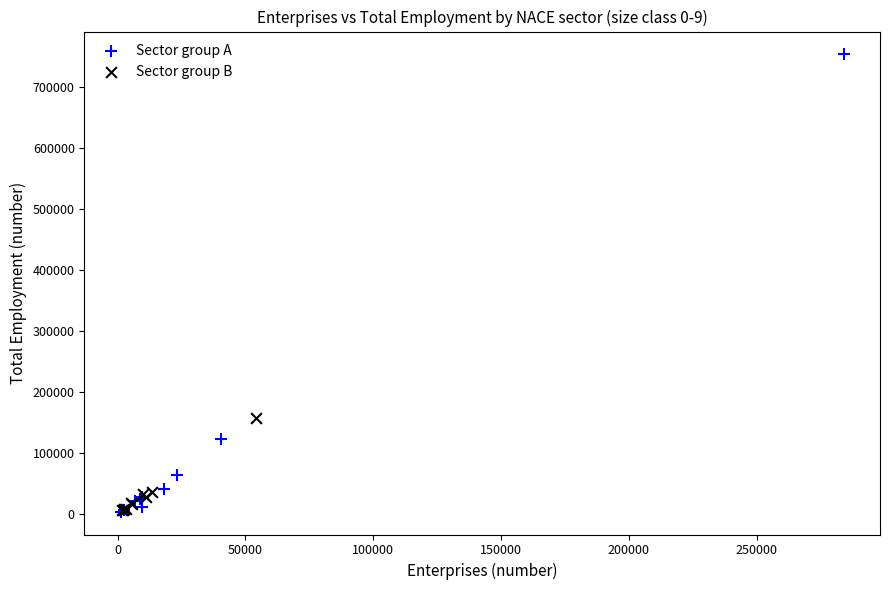

Which series contains the highest Y value?

Sector group A